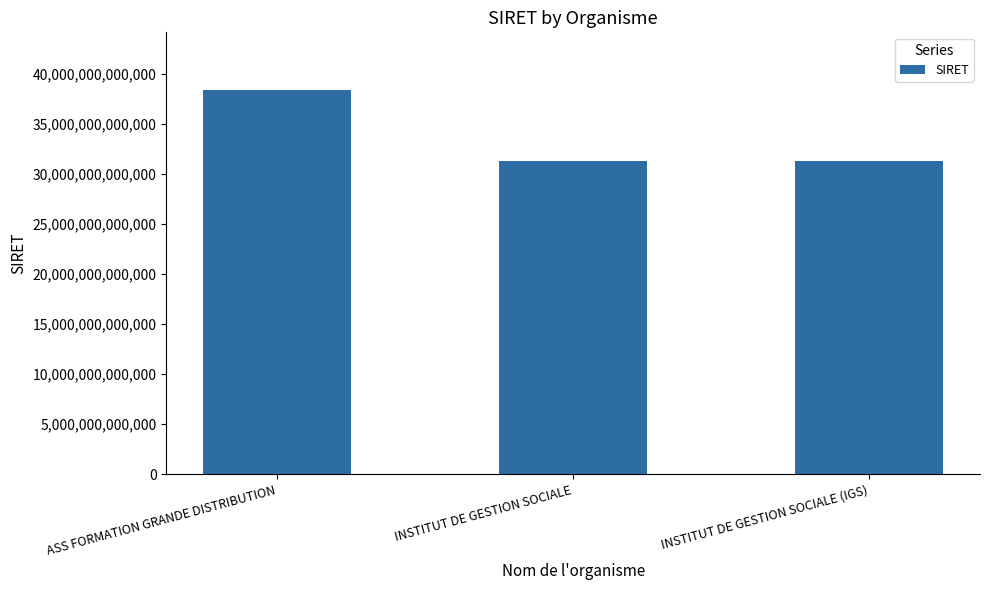

What is the difference between the maximum and minimum values?

7142149399912